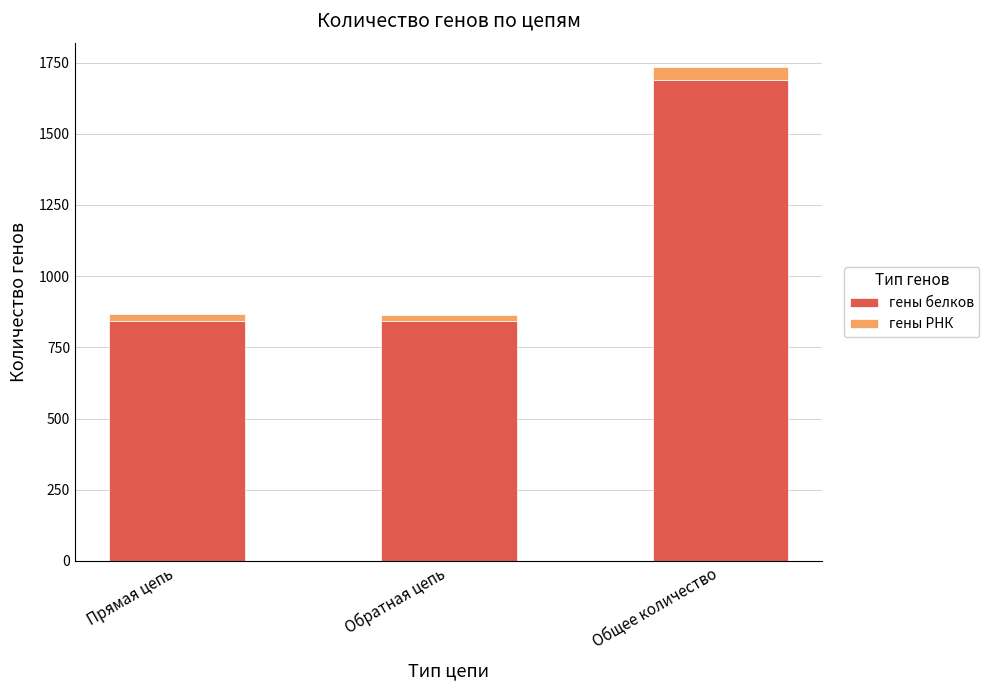

How many data points does each series have?

3